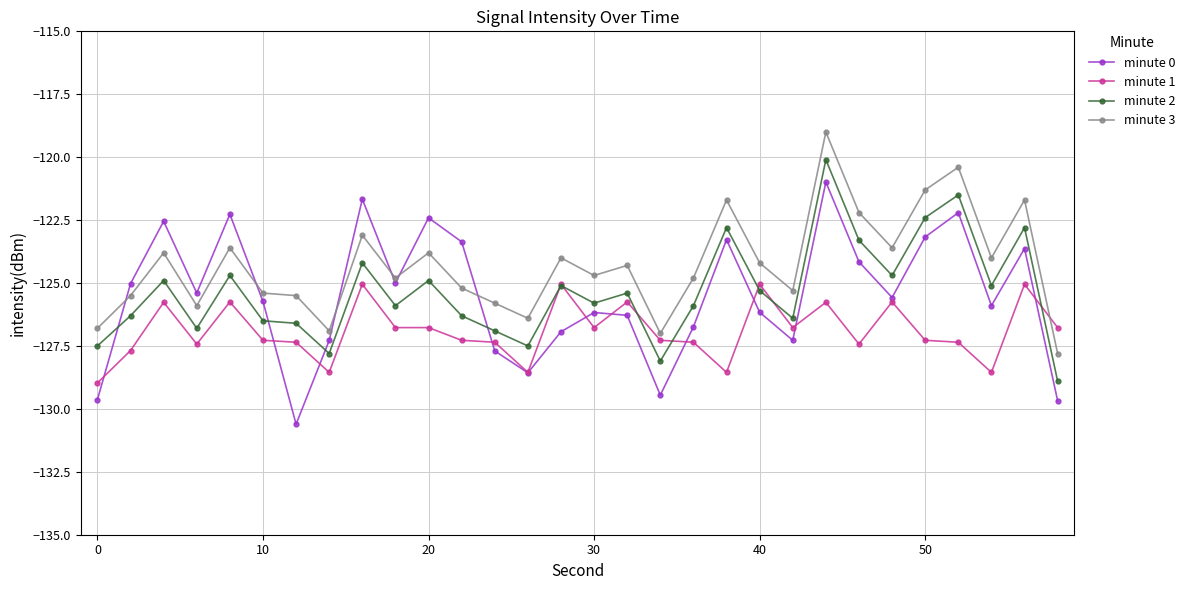

What is the sum of all minute 3 values?

-3728.5